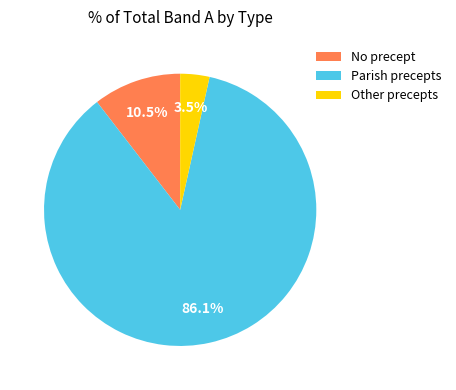

What percentage do No precept and Parish precepts together represent?

96.5%